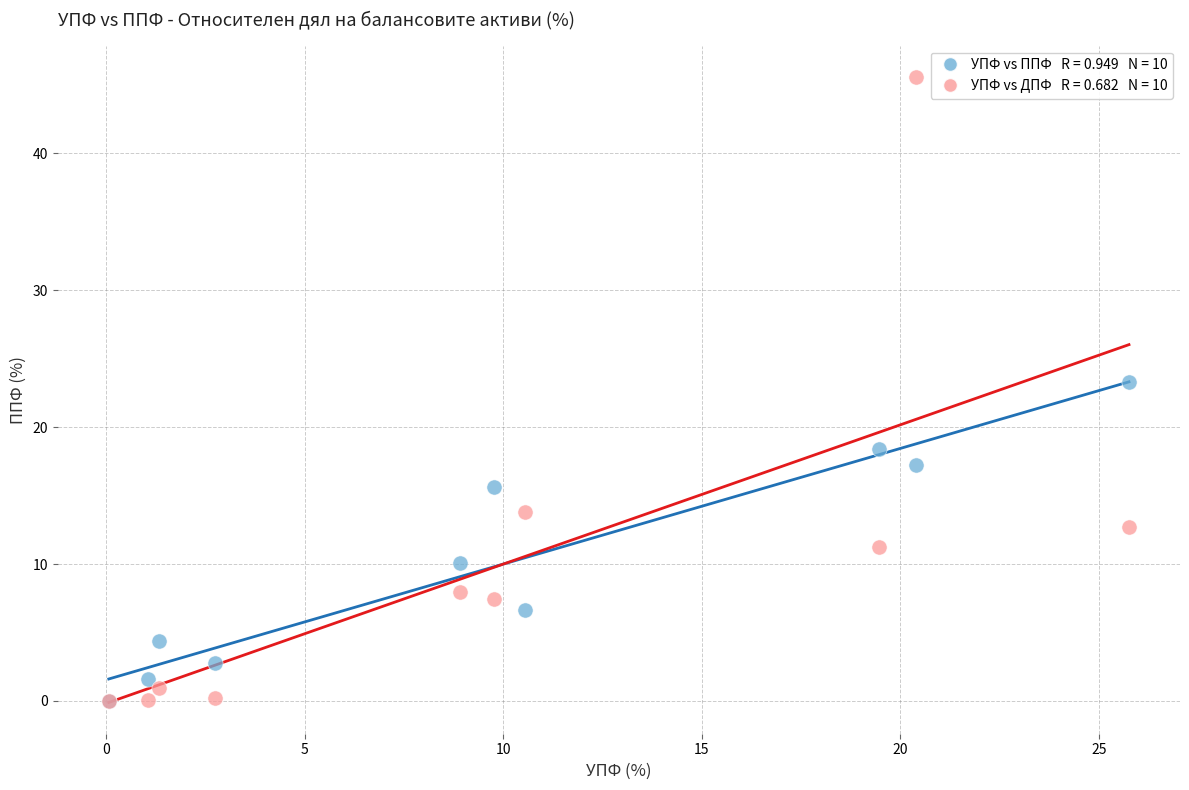

Across all series, what Y value is closest to 22?

23.3